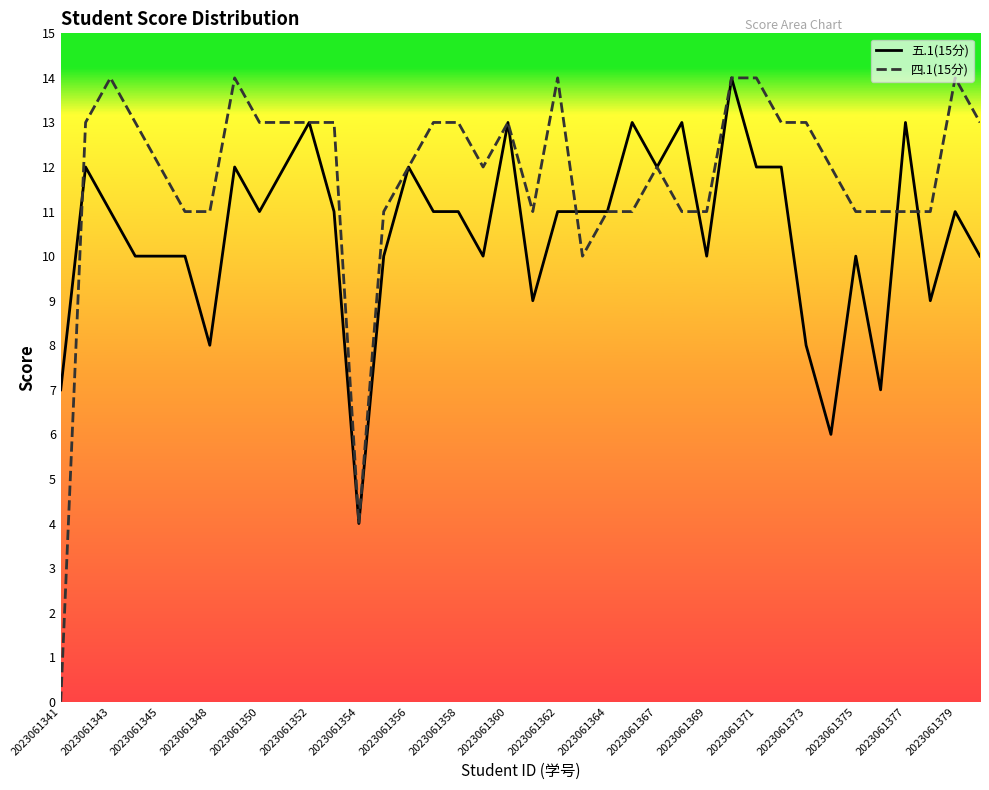

Which series has the largest total across all categories?

四.1(15分)